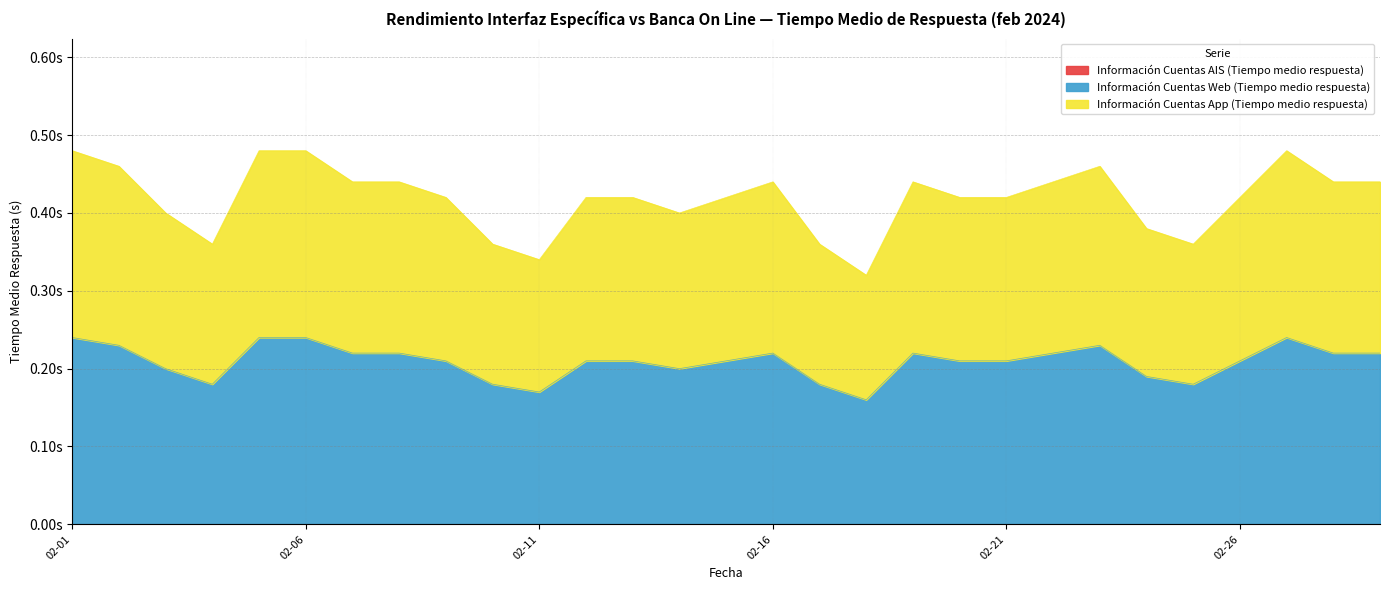

True or false: Información Cuentas App (Tiempo medio respuesta) has more than 1 points higher than both neighbors.

True